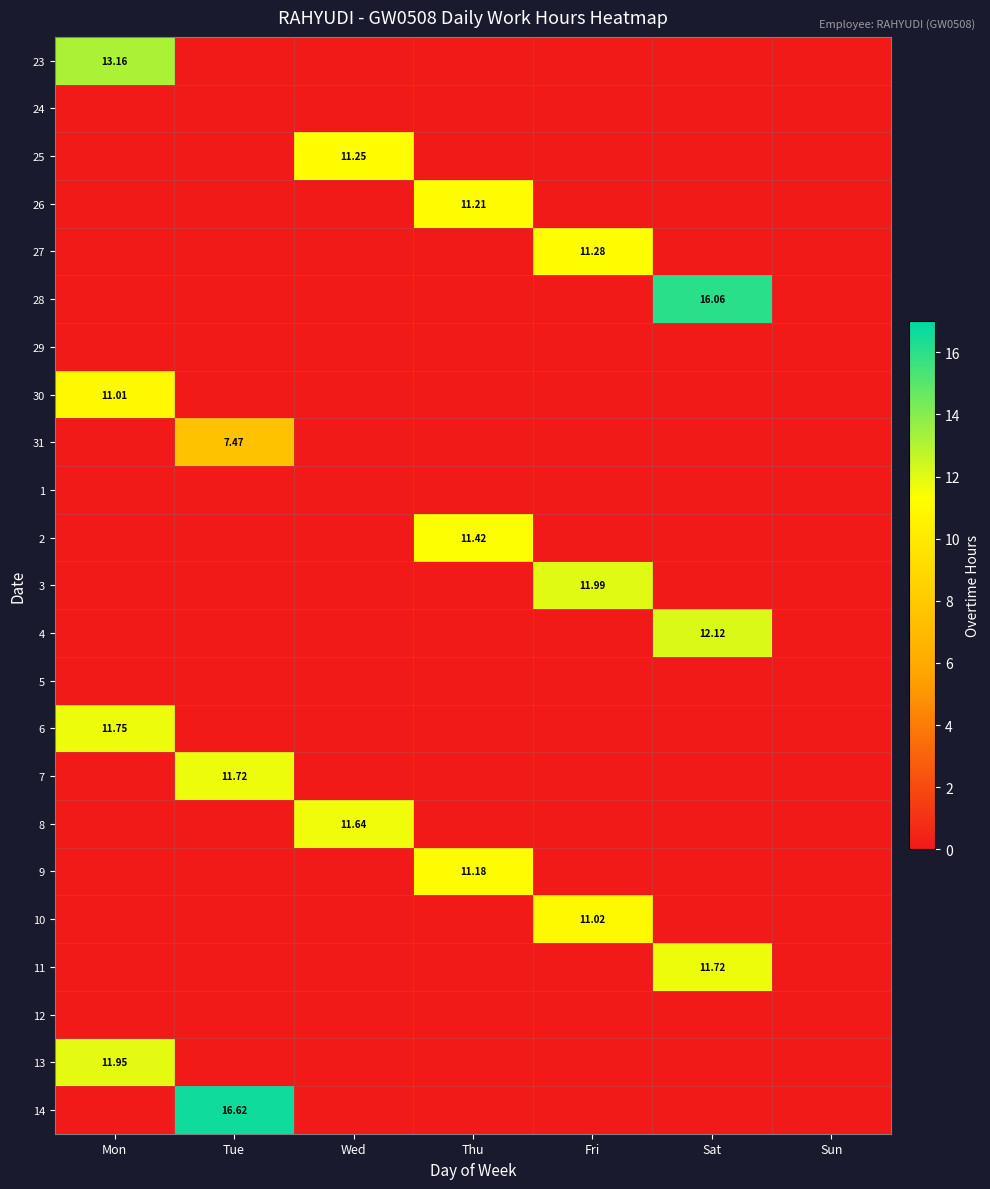

True or false: 11 has a value of 3.6 at Sun.

False